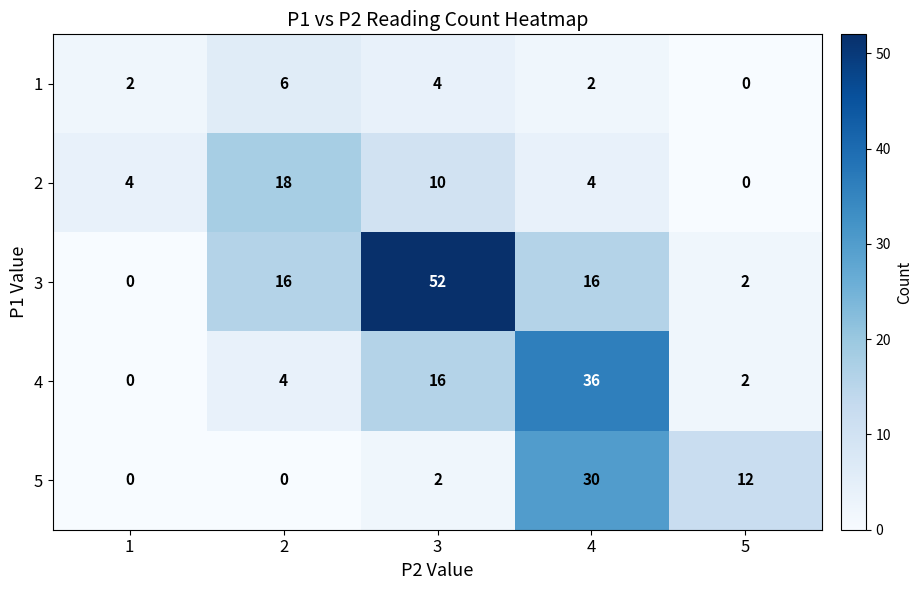

Between 3 and 4, which series saw the biggest shift?

3